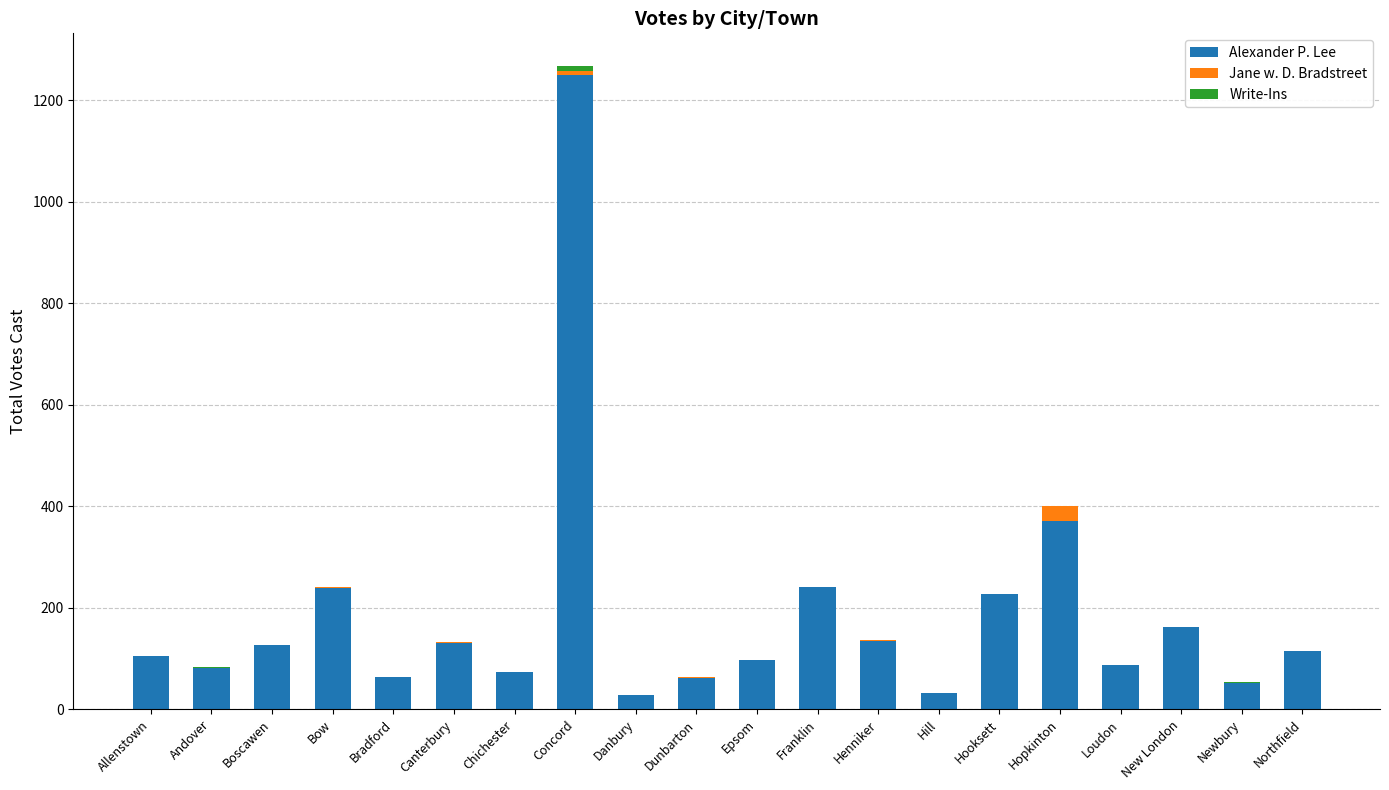

What is the sum of all Alexander P. Lee values?

3673